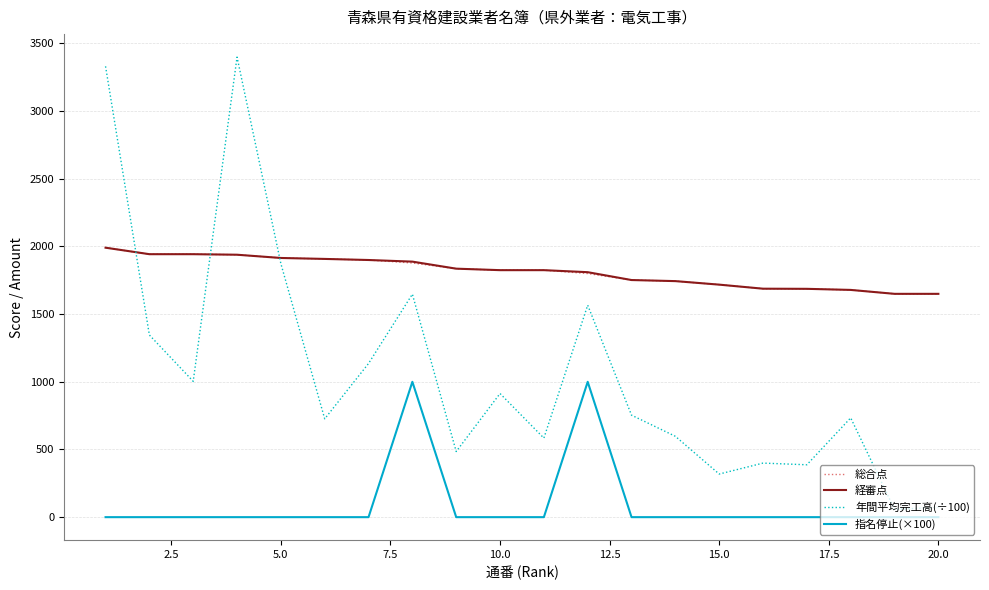

How many lines are shown in the chart?

4